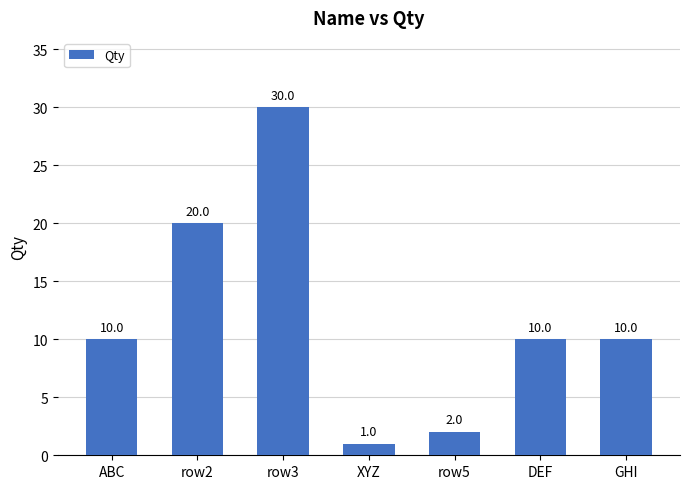

Which label corresponds to the largest value in the chart?

row3